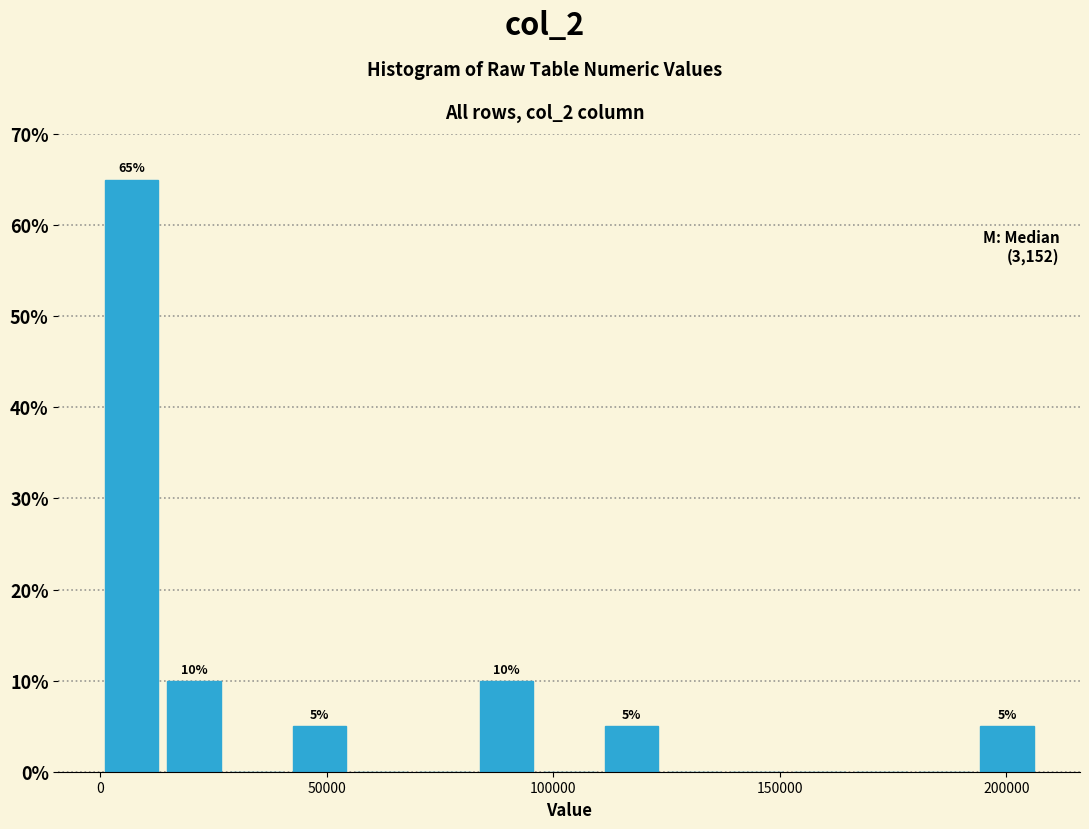

Read against the x-axis, roughly where is the centre of the tallest bar?

5000